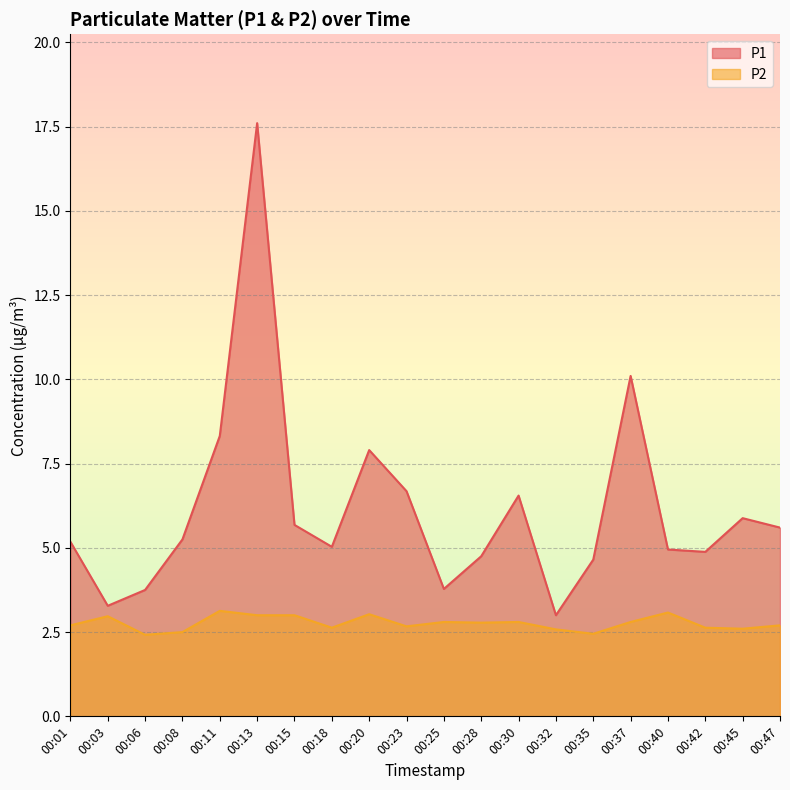

How many categories are shown in the chart?

20